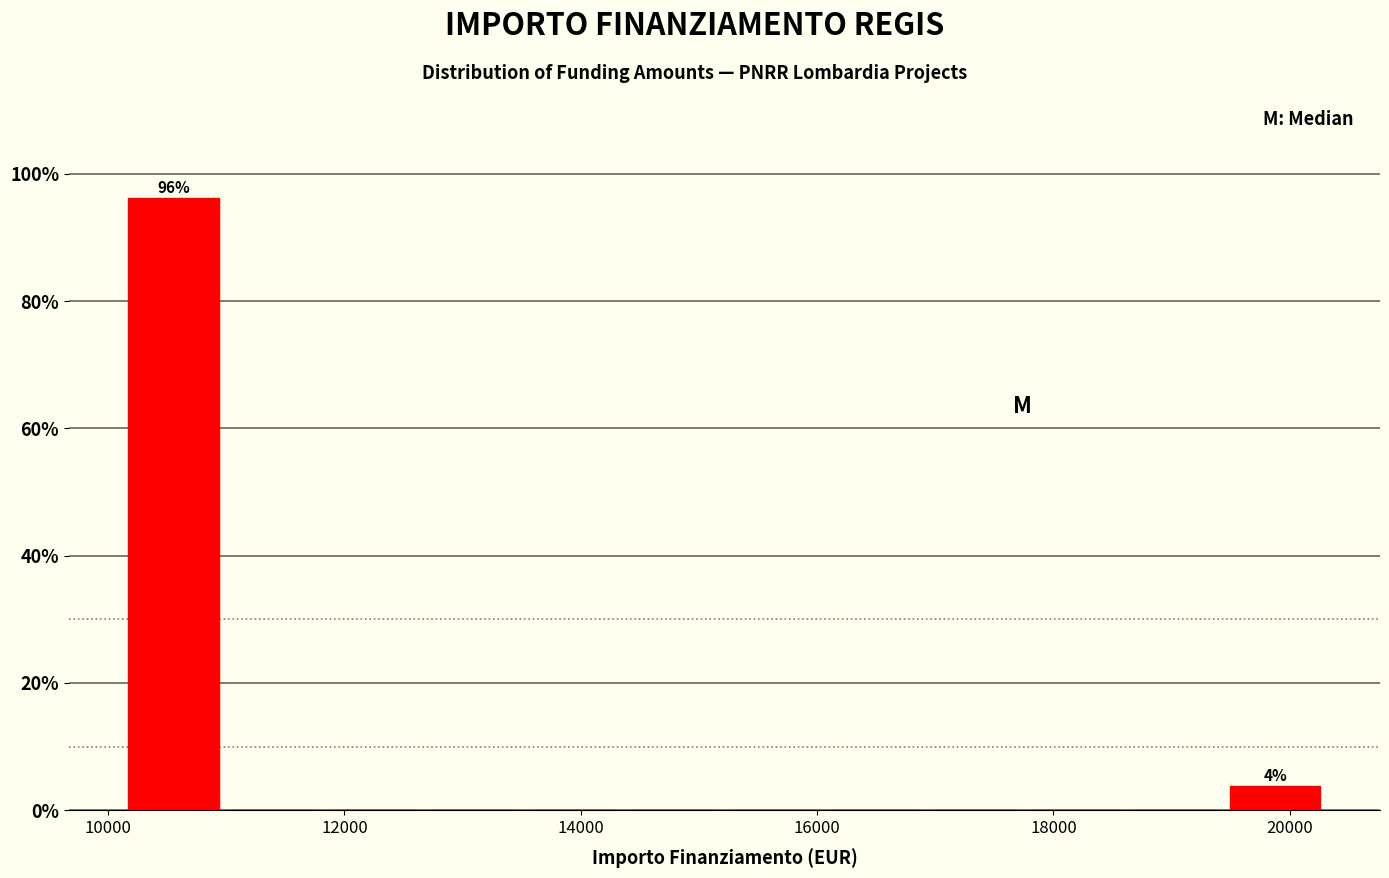

Which range on the x-axis has the tallest bar?

10200 to 11000